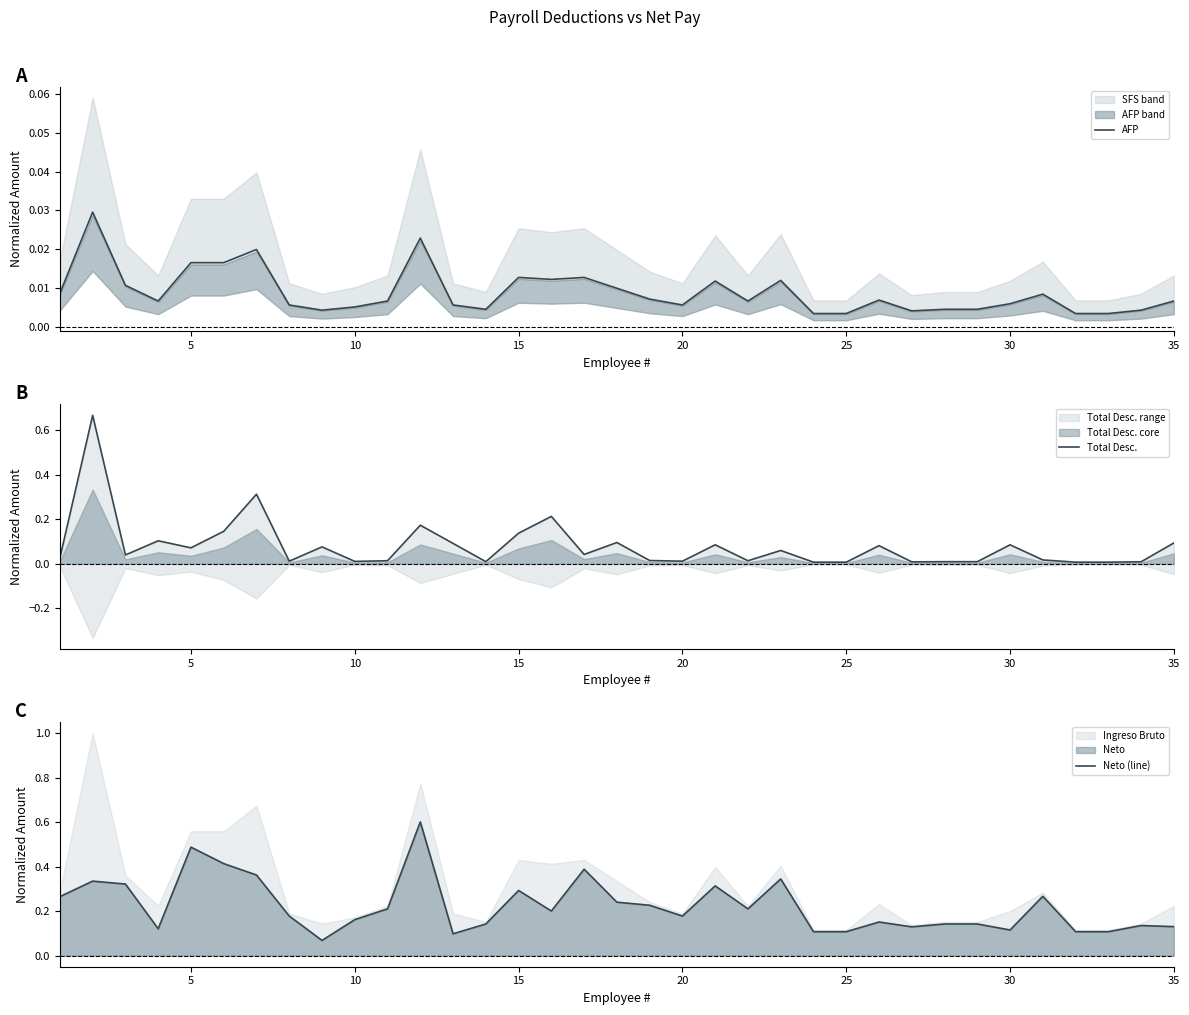

What is the average value of the Neto (line) series?

0.2